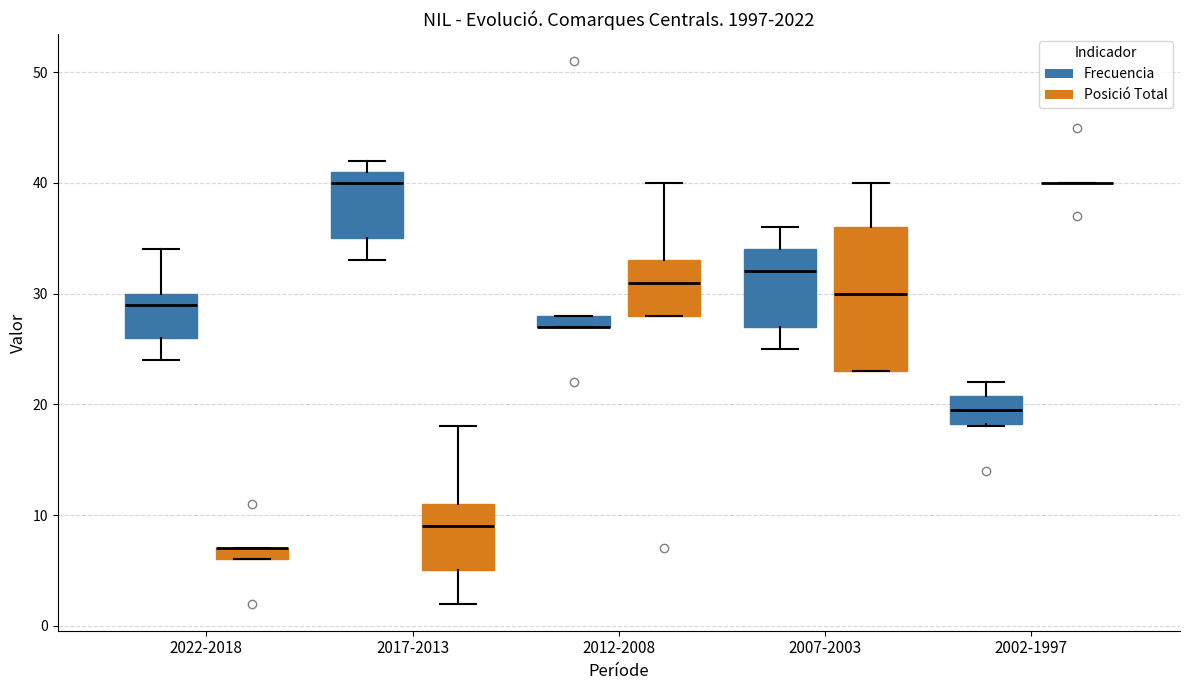

Which box is the tallest, from its lower edge to its upper edge?

2007-2003 (Posició Total)